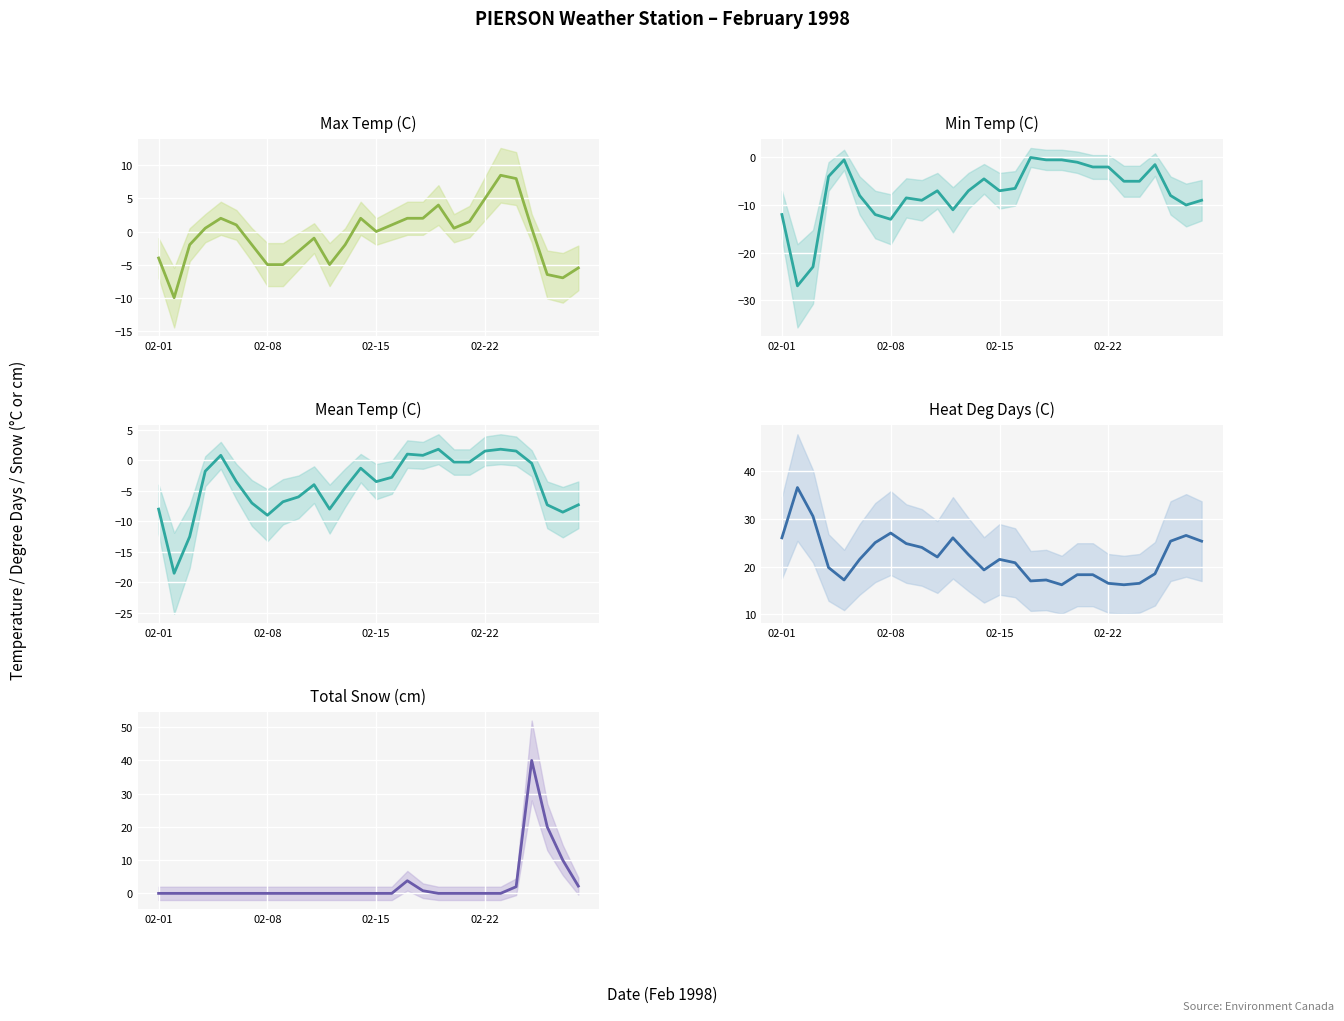

What position from the left is 13?

14